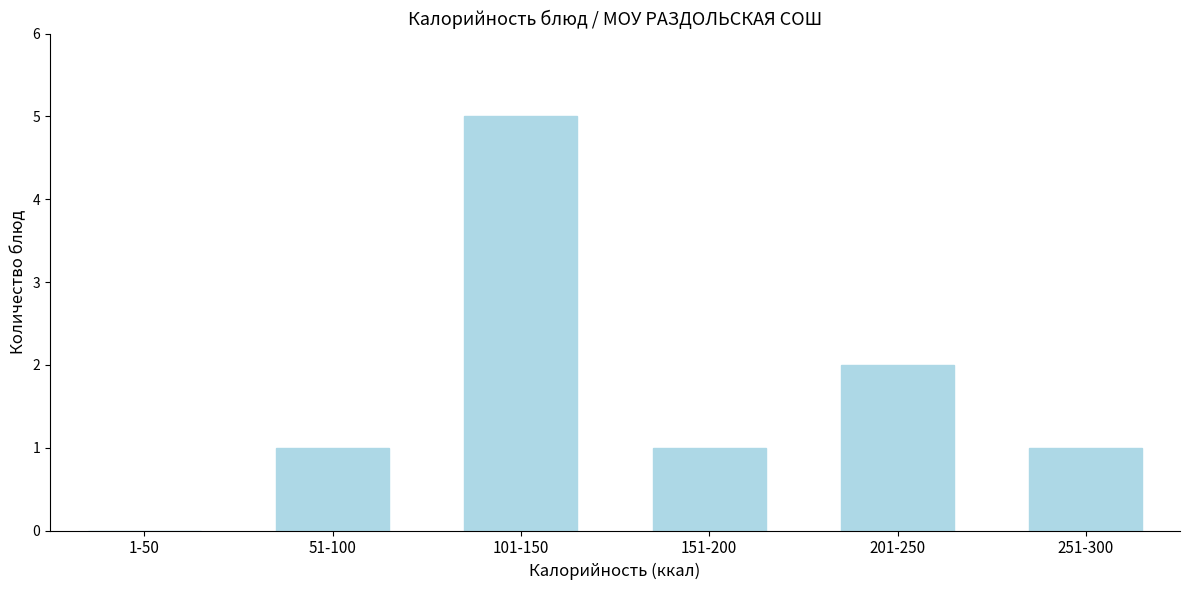

Reading left to right, list all the values displayed in this chart.

1-50=0	51-100=1	101-150=5	151-200=1	201-250=2	251-300=1